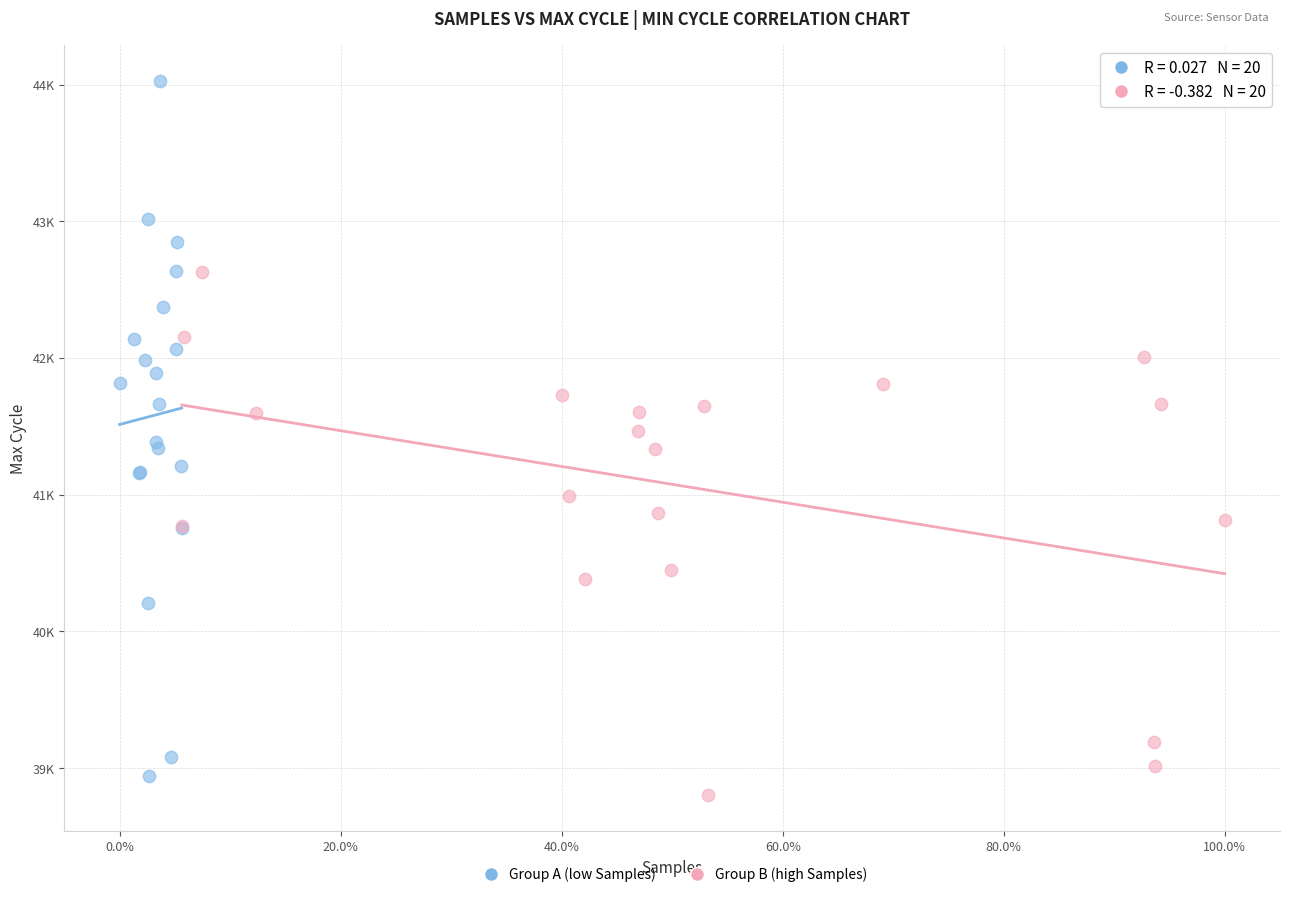

What are all the series names shown in the legend?

Group A (low Samples), Group B (high Samples)